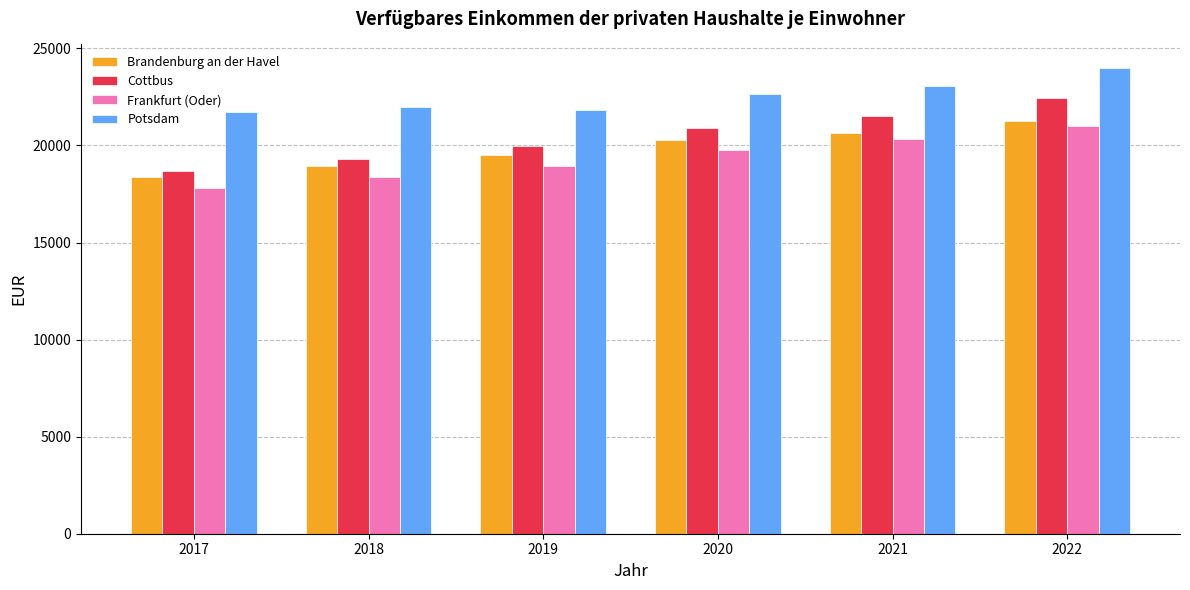

What is the sum of all Cottbus values?

122818